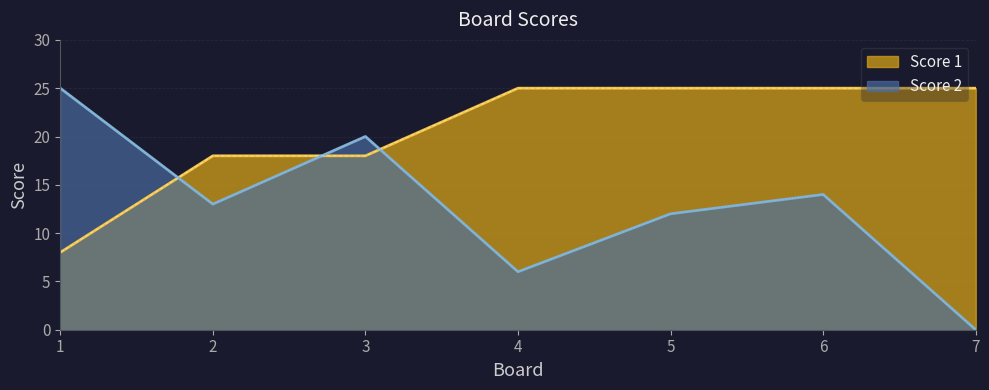

Between which two adjacent categories do Score 1 and Score 2 first intersect?

1 and 2